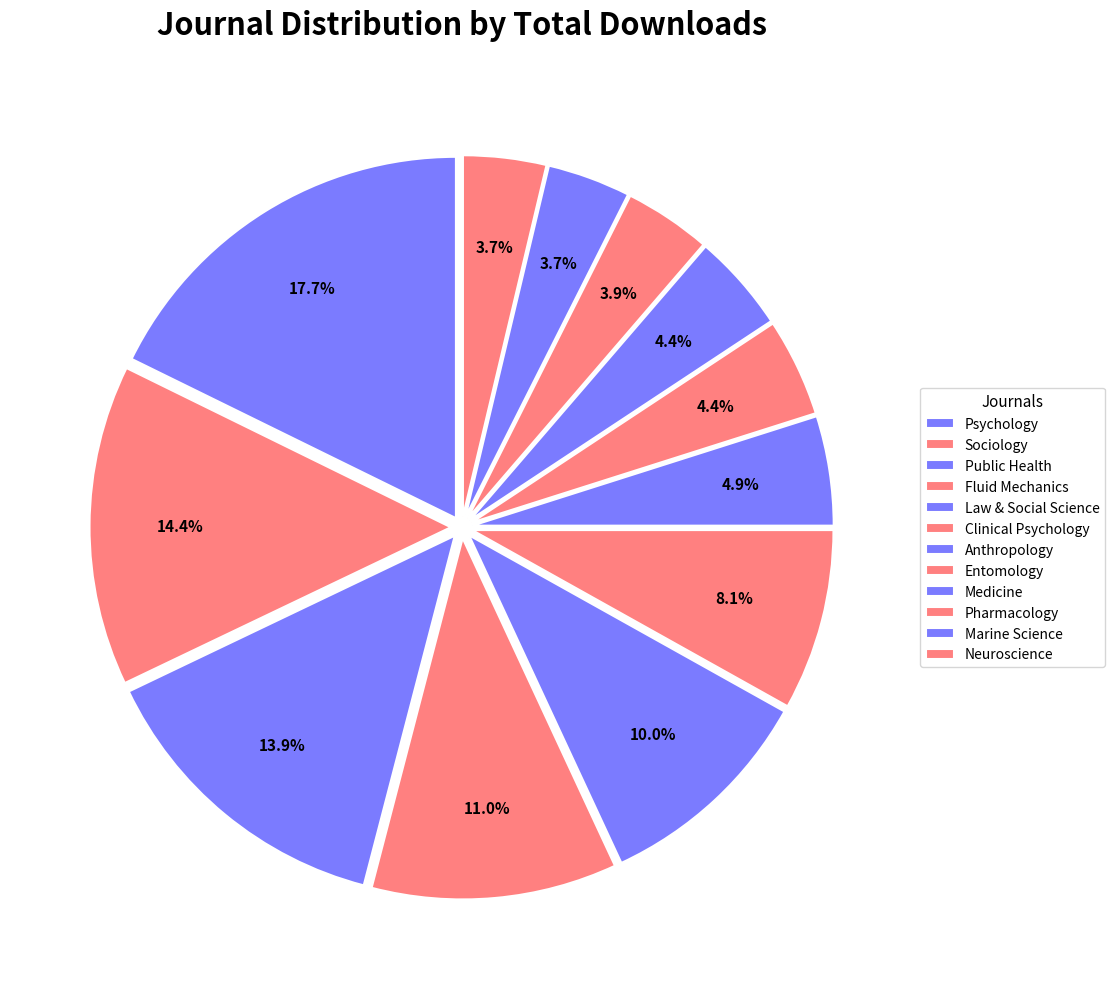

How many segments does this pie chart have?

12